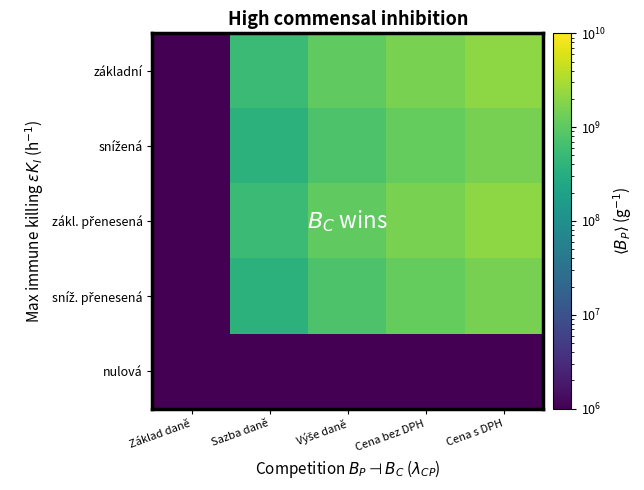

Which series has the widest spread of values?

základní